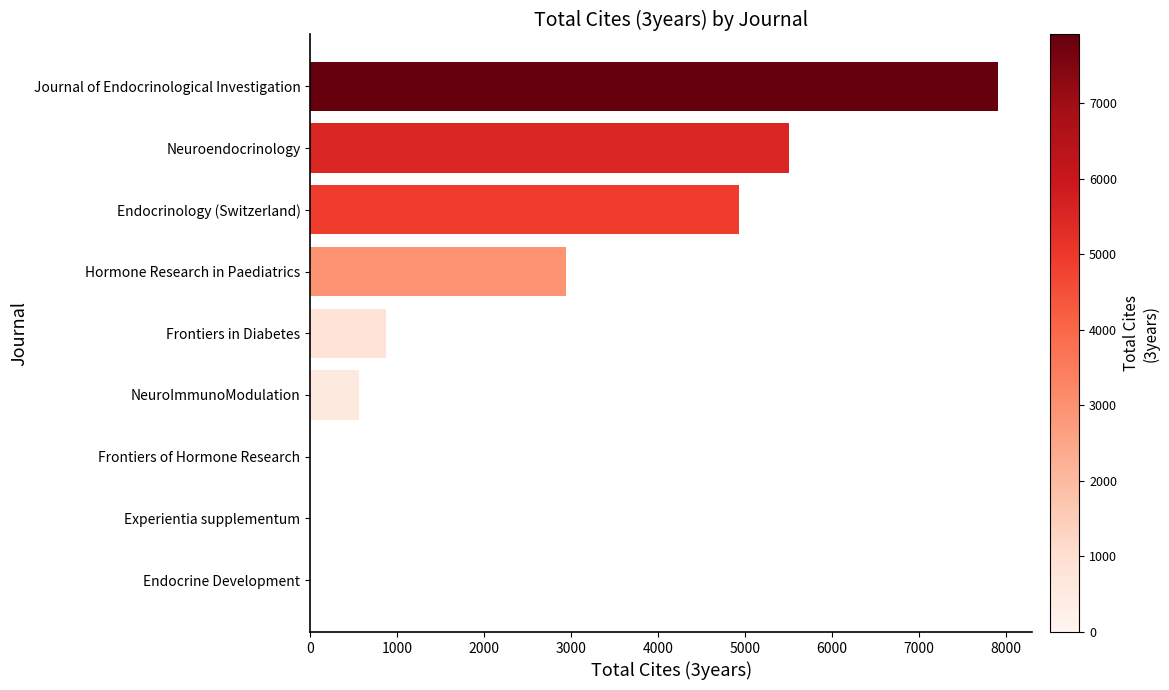

What is the change in value from Hormone Research in Paediatrics to Journal of Endocrinological Investigation?

+4965